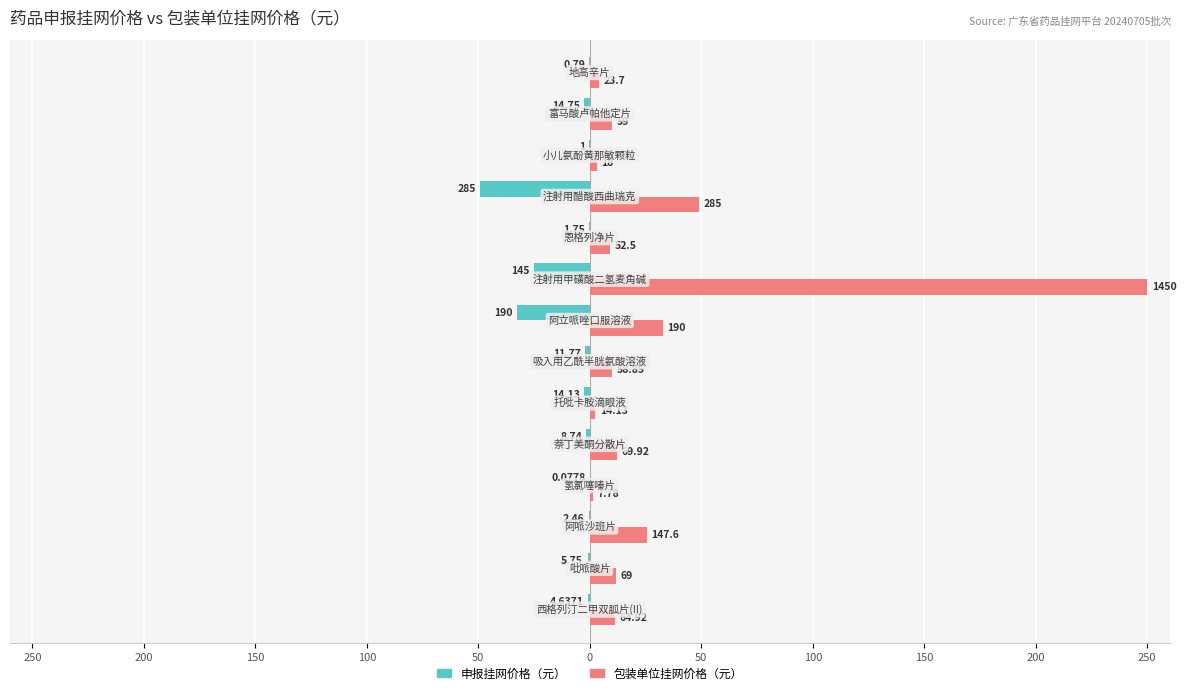

What are all the series names shown in the legend?

申报挂网价格（元）, 包装单位挂网价格（元）